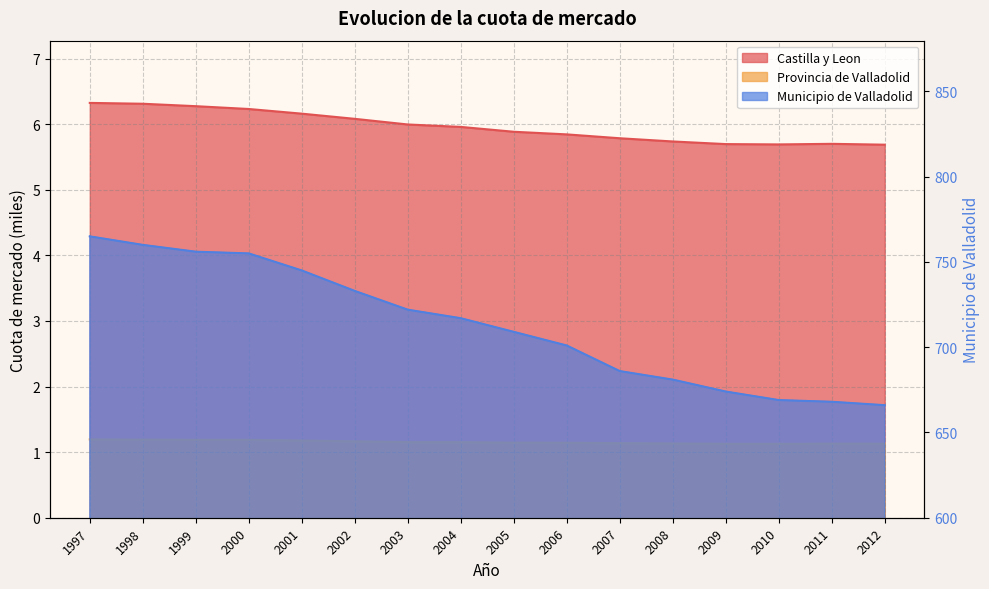

At how many categories does at least one series exceed 196?

16